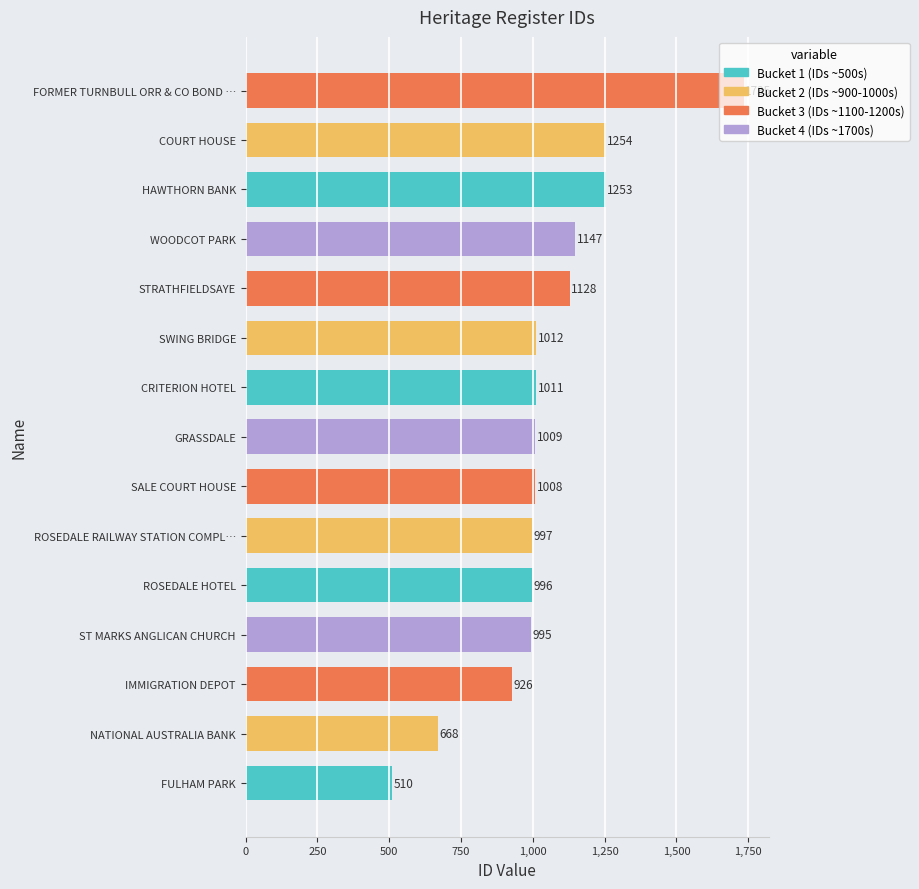

How many data points are less than 1009?

7